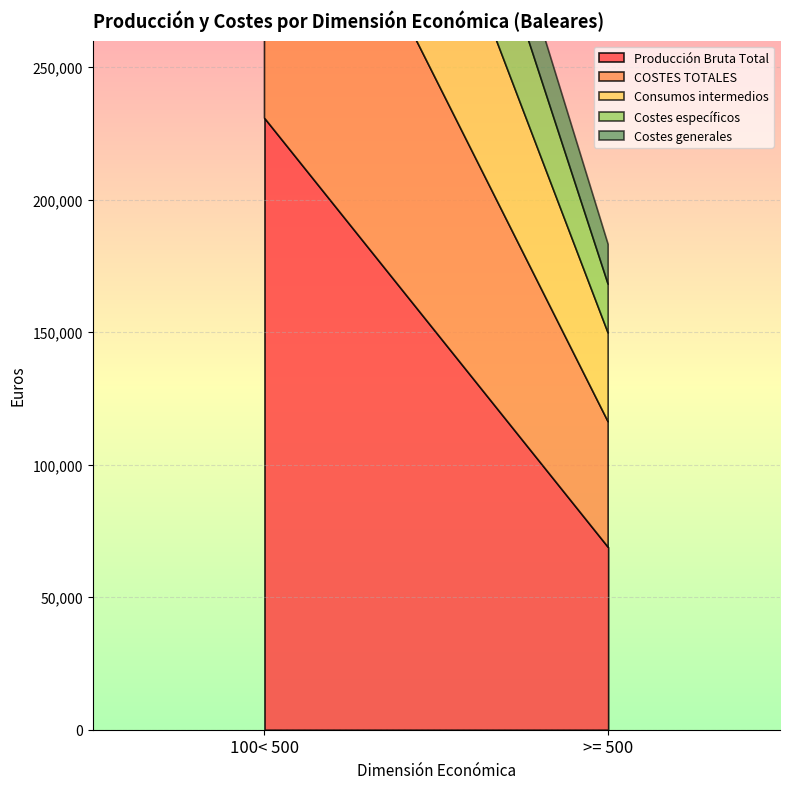

What are all the series names shown in the legend?

Producción Bruta Total, COSTES TOTALES, Consumos intermedios, Costes específicos, Costes generales